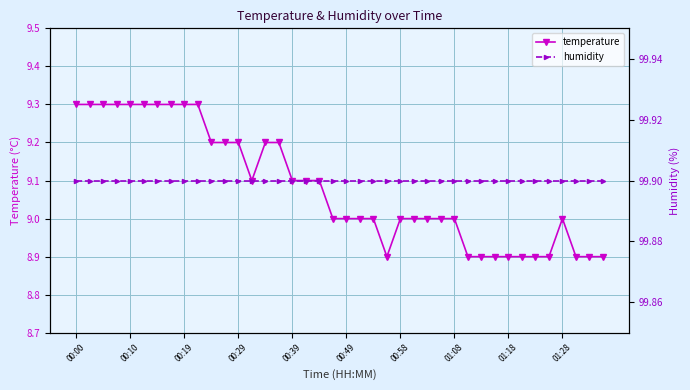

How many values in the temperature series are below 9?

11